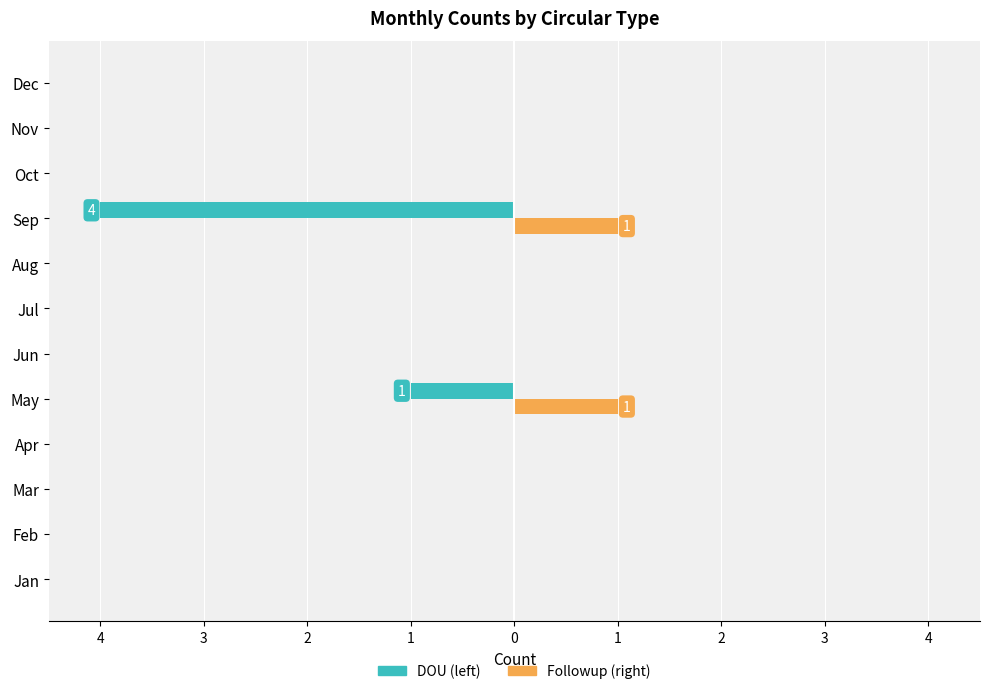

How many categories are shown in the chart?

12